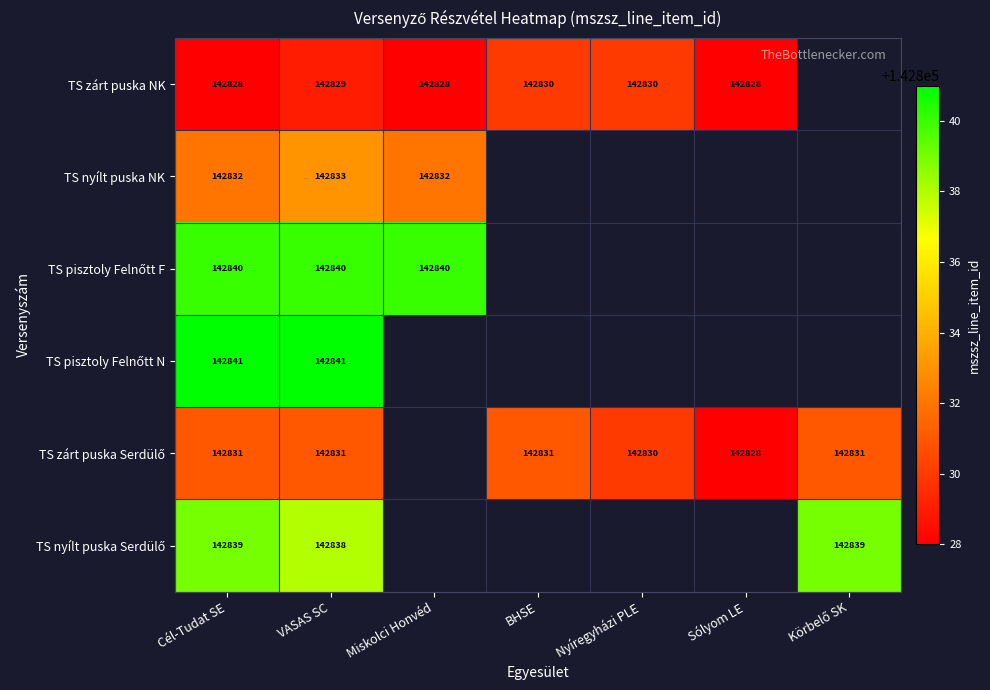

What is the spread (max minus min) of values at VASAS SC?

12